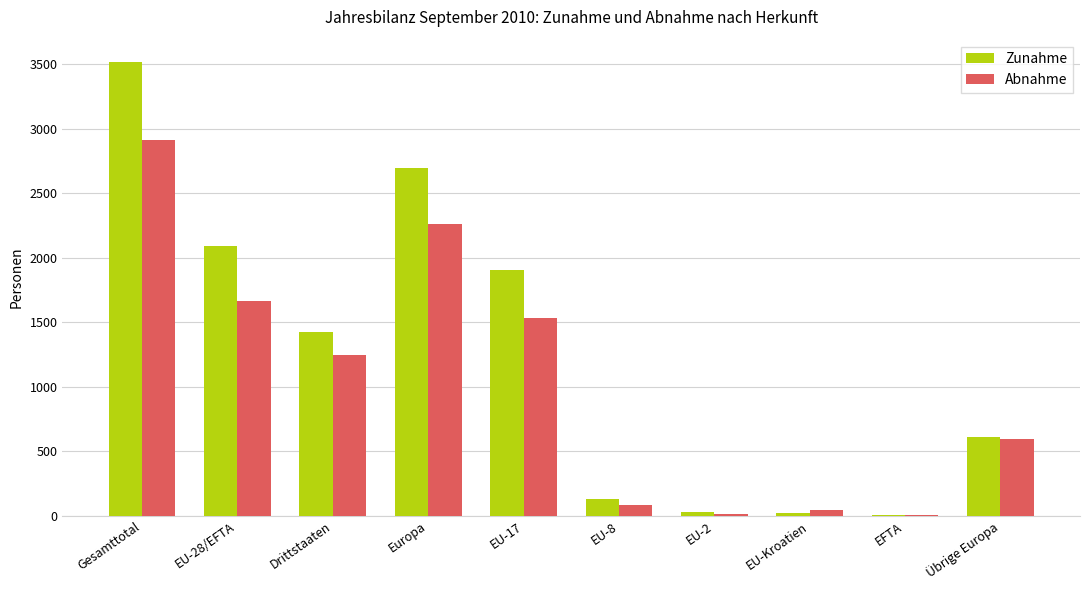

The value of Abnahme at EU-2 is 10. True or false?

True